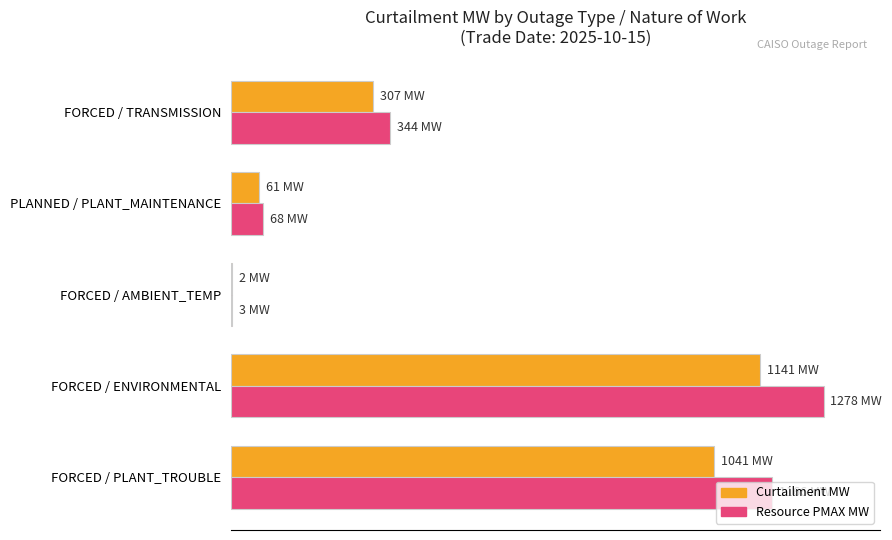

The value of Resource PMAX MW (scaled) at FORCED / ENVIRONMENTAL is 1813.1. True or false?

False